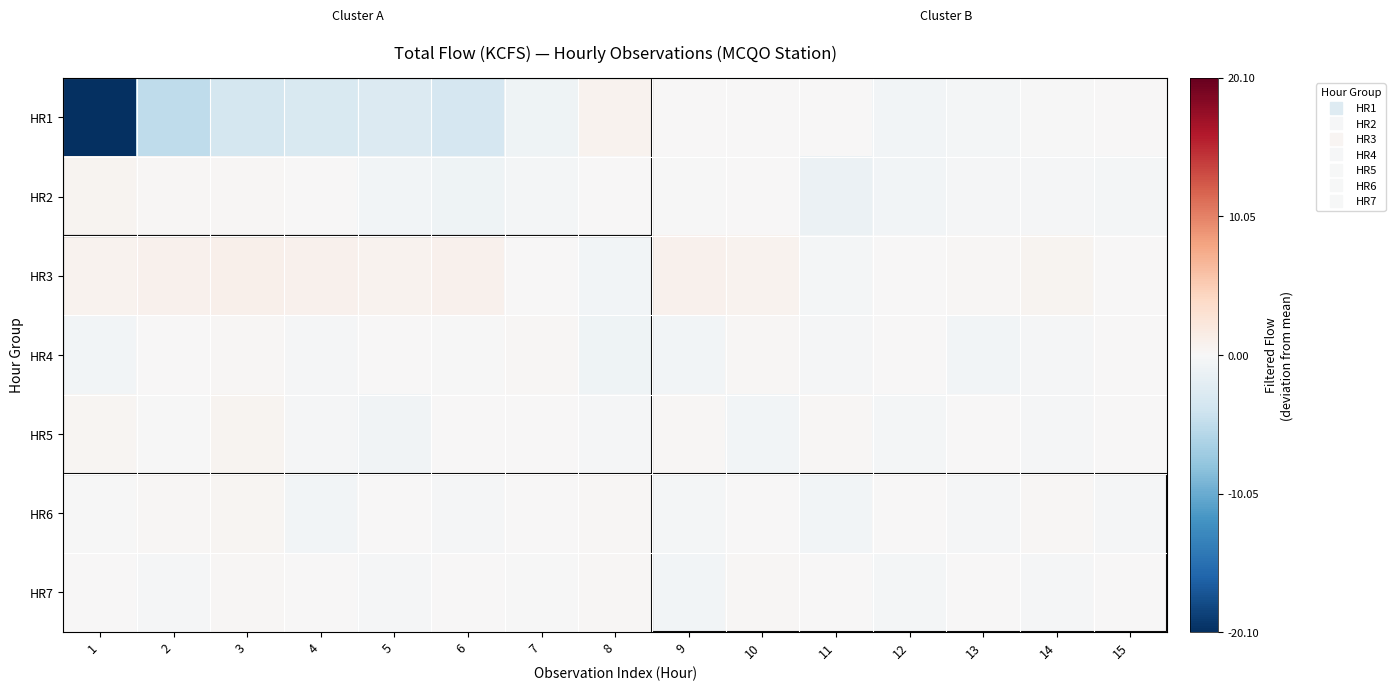

At 12, list the series in order from largest to smallest.

HR3, HR6, HR4, HR5, HR7, HR2, HR1